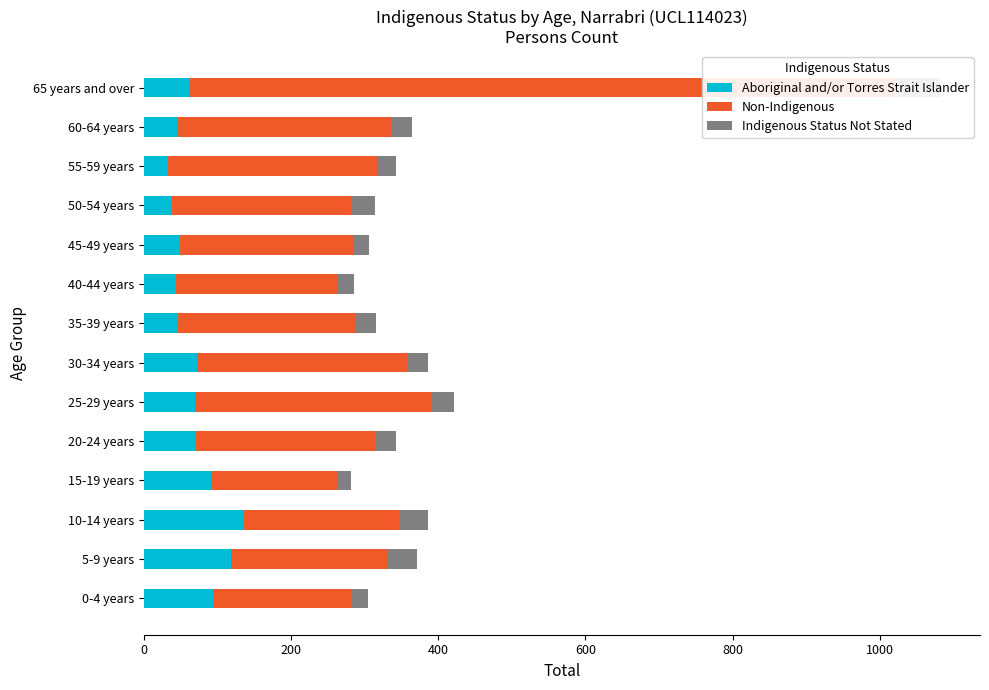

Which series has the widest spread of values?

Non-Indigenous